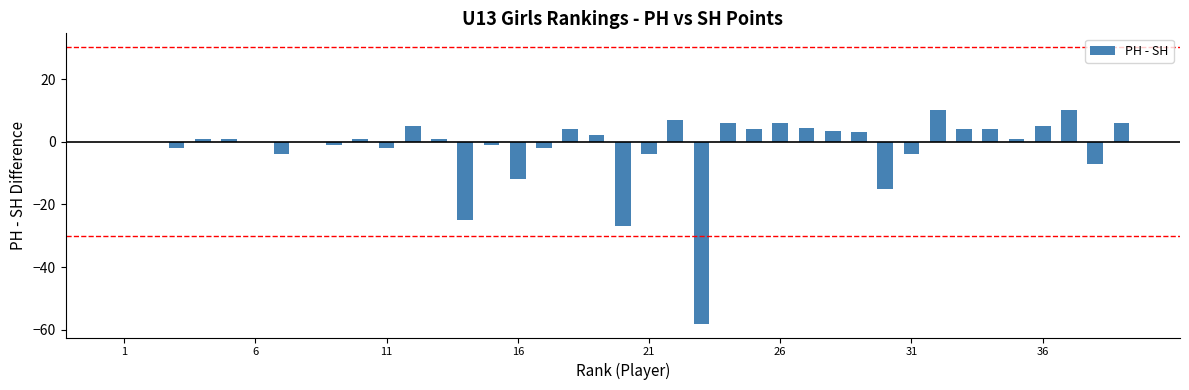

What is the greatest value displayed?

10.0